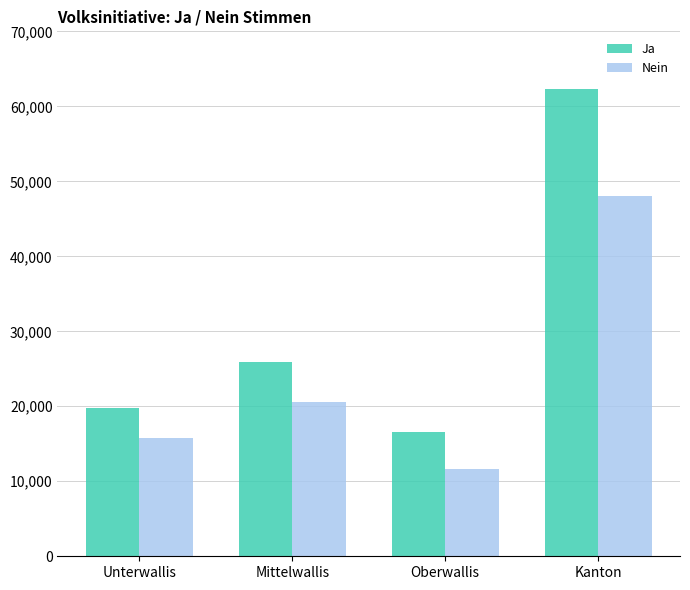

What is the difference between the Ja values at Oberwallis and Kanton?

45713